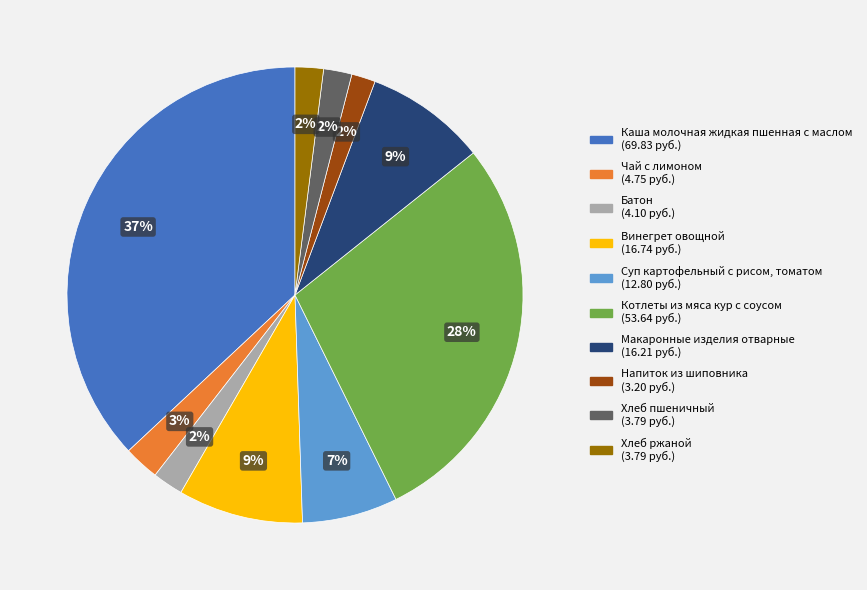

Do Хлеб пшеничный and Макаронные изделия отварные together represent more than half of the pie?

No